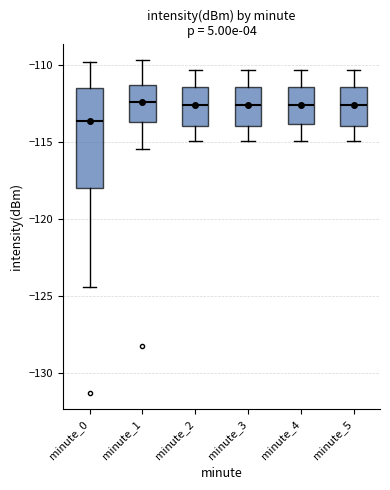

Which box is the tallest, from its lower edge to its upper edge?

minute_0